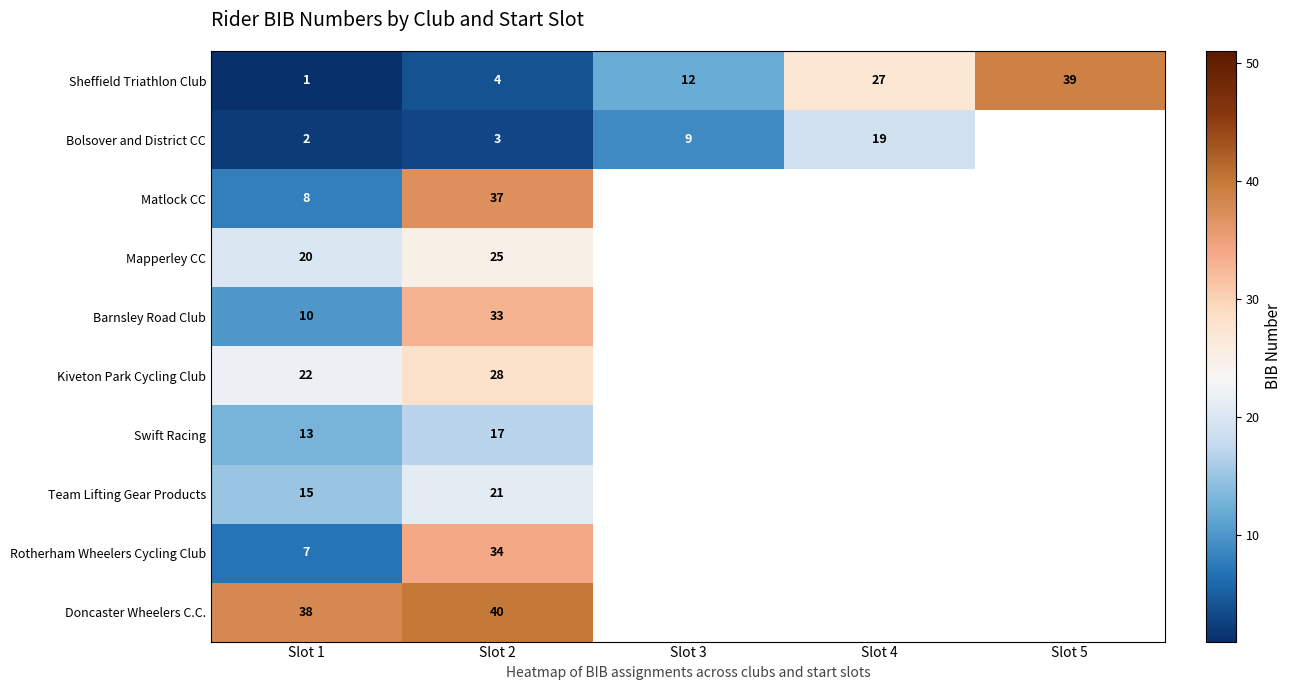

Between Slot 1 and Slot 3, which is larger?

Slot 3